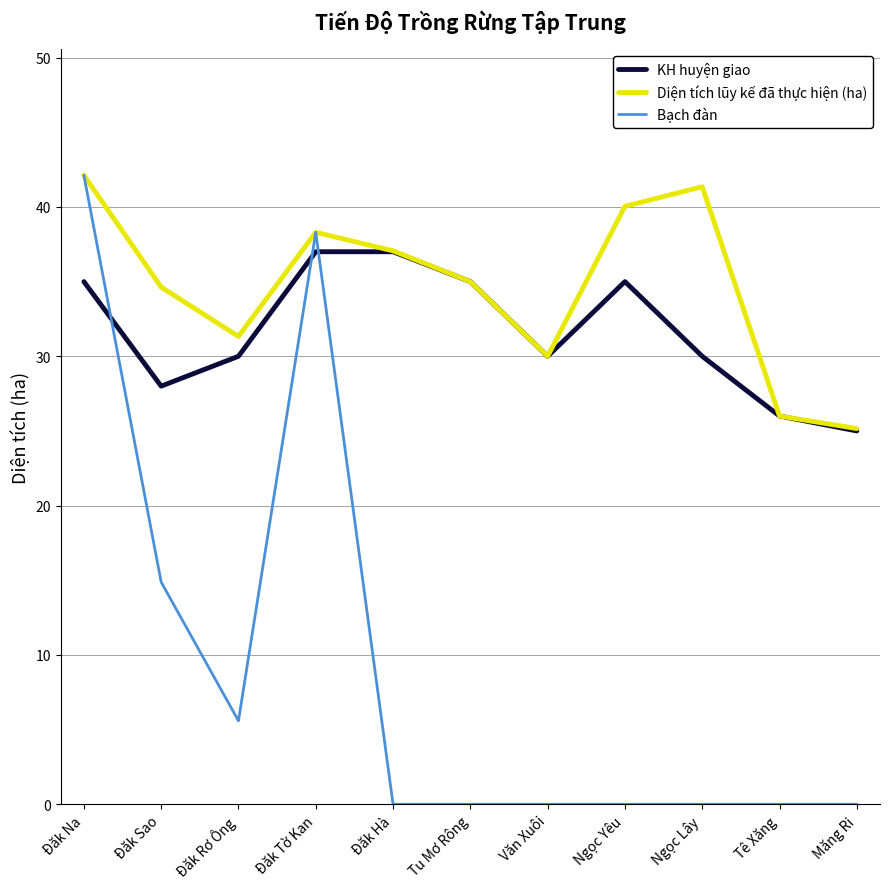

Is the value of KH huyện giao at Ngọc Lây greater than the value of Bạch đàn at Ngọc Lây?

Yes